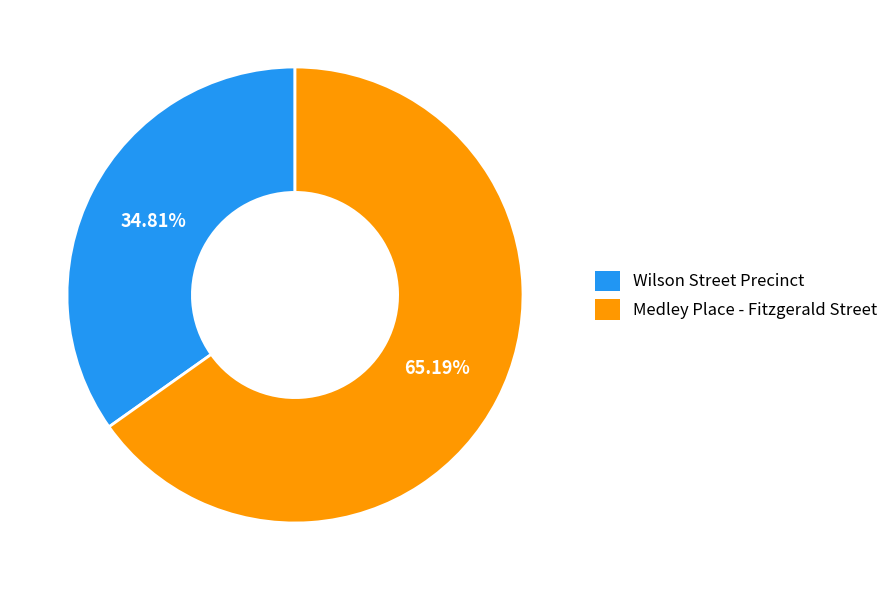

To the nearest percent, what portion does Medley Place - Fitzgerald Street represent?

65%